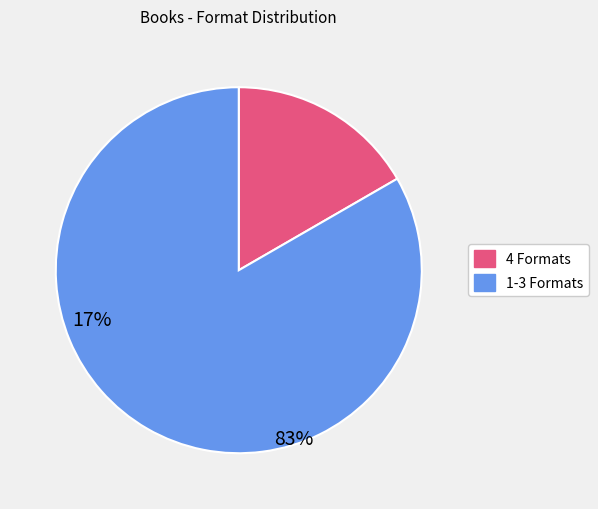

Does any single category account for the majority?

Yes